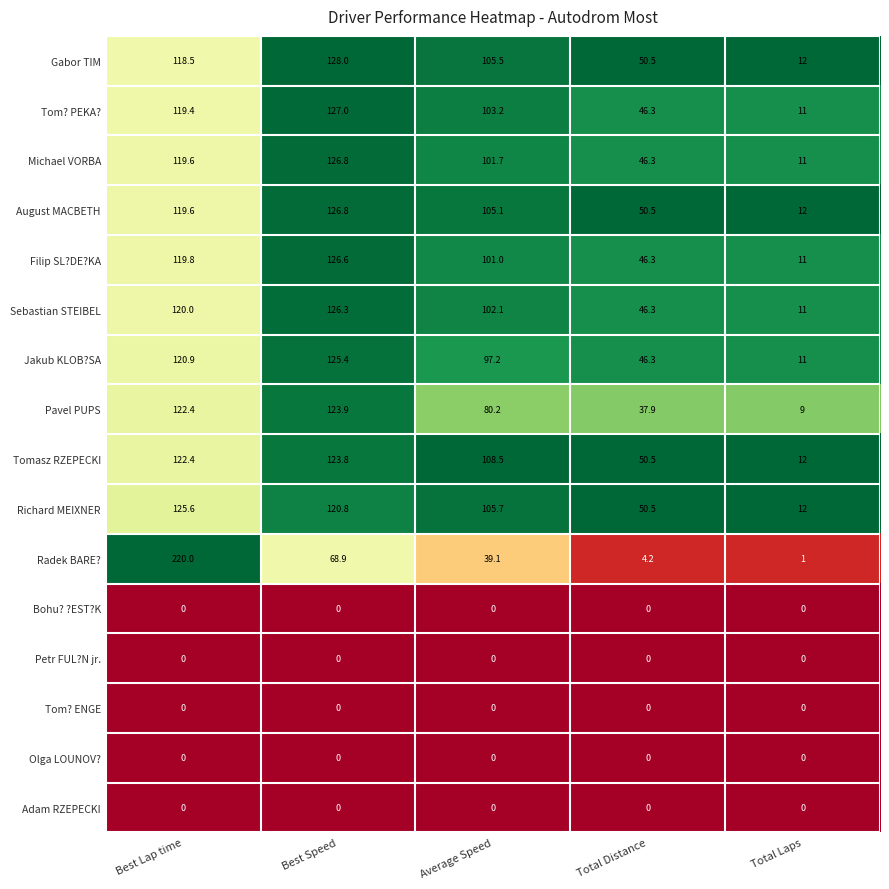

What is the difference between the second highest and second lowest values in the Tomasz RZEPECKI series?

71.9